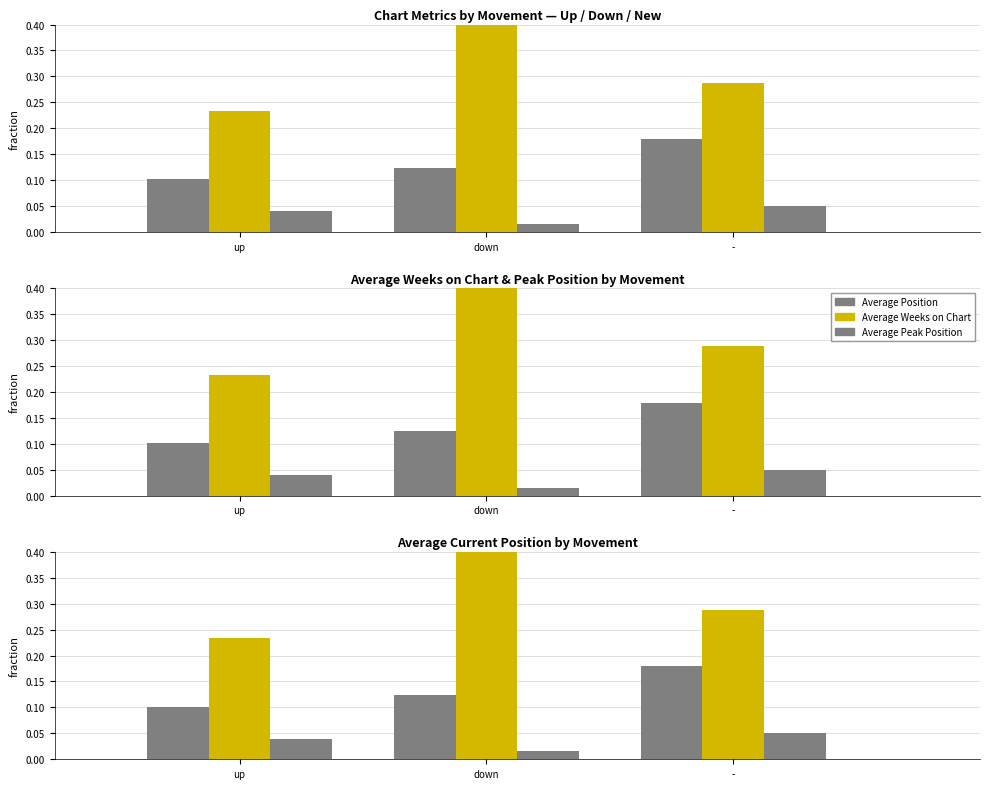

Reading right to left, what are all the values shown in this chart?

Average Position: -=0.2	down=0.1	up=0.1
Average Weeks on Chart: -=0.3	down=0.4	up=0.2
Average Peak Position: -=0.1	down=0.0	up=0.0